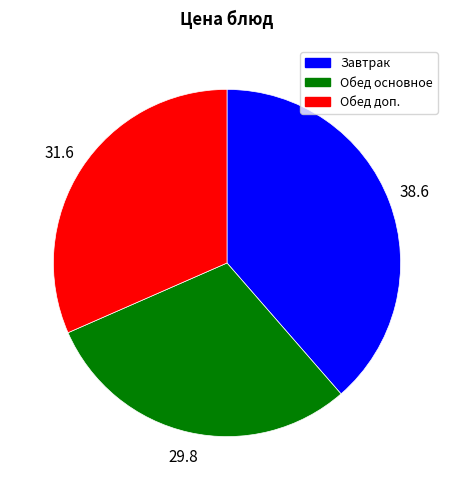

Which slice is the smallest?

Обед основное